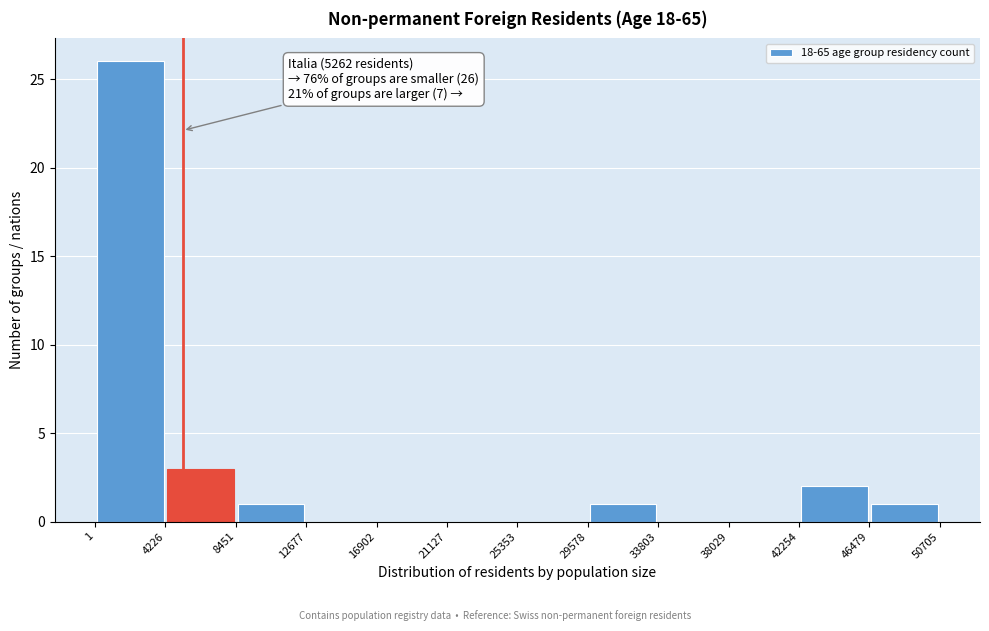

Which range on the x-axis has the tallest bar?

1 to 4226